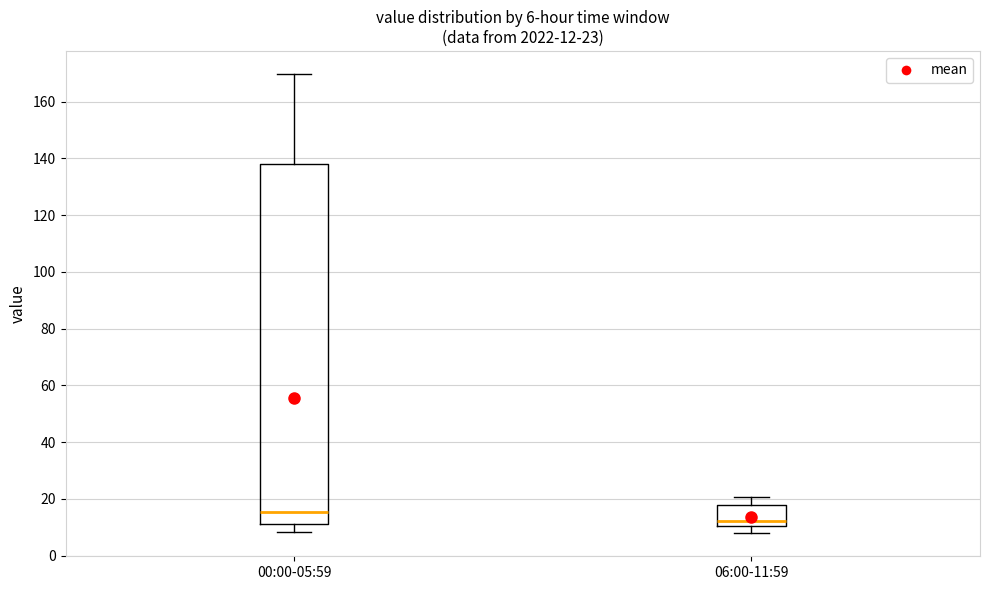

Which box has the highest median line?

00:00-05:59